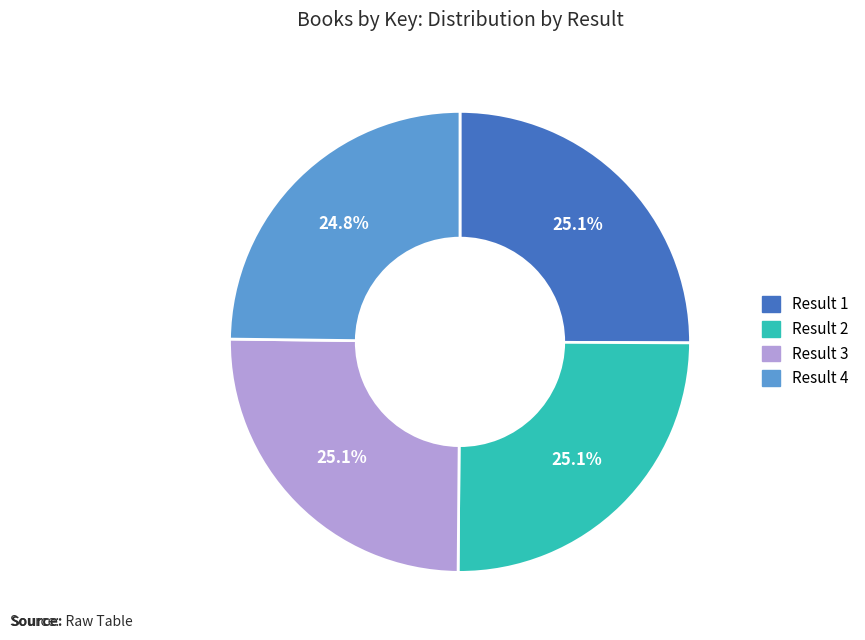

To the nearest percent, what is the combined percentage of Result 1 and Result 2?

50%